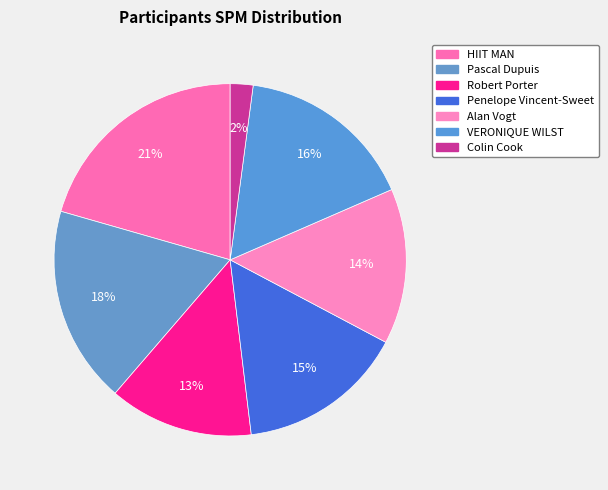

Is there any slice that represents more than half of the pie?

No